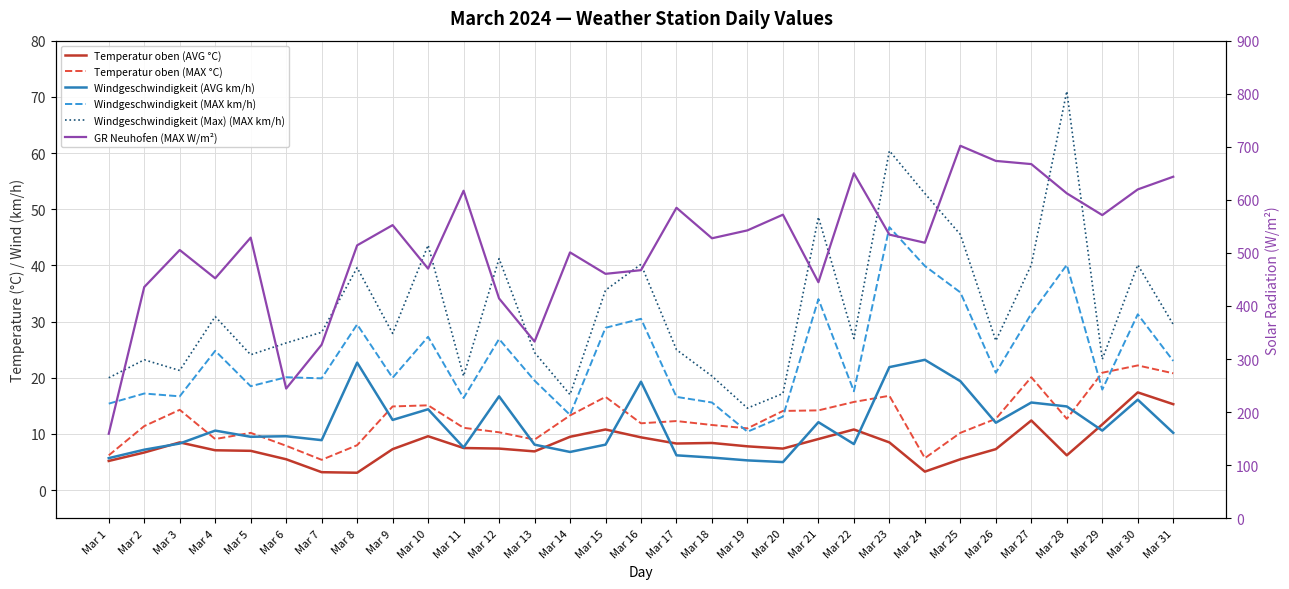

Reading left to right, transcribe all the data shown in this chart.

Temperatur oben (AVG °C): Mar 1=5.2	Mar 2=6.7	Mar 3=8.5	Mar 4=7.1	Mar 5=7.0	Mar 6=5.5	Mar 7=3.2	Mar 8=3.1	Mar 9=7.3	Mar 10=9.6	Mar 11=7.5	Mar 12=7.4	Mar 13=6.9	Mar 14=9.5	Mar 15=10.8	Mar 16=9.4	Mar 17=8.3	Mar 18=8.4	Mar 19=7.8	Mar 20=7.4	Mar 21=9.1	Mar 22=10.8	Mar 23=8.5	Mar 24=3.3	Mar 25=5.5	Mar 26=7.3	Mar 27=12.4	Mar 28=6.2	Mar 29=11.7	Mar 30=17.4	Mar 31=15.3
Temperatur oben (MAX °C): Mar 1=6.2	Mar 2=11.4	Mar 3=14.3	Mar 4=9.1	Mar 5=10.2	Mar 6=7.9	Mar 7=5.4	Mar 8=8.0	Mar 9=14.9	Mar 10=15.1	Mar 11=11.1	Mar 12=10.3	Mar 13=9.0	Mar 14=13.3	Mar 15=16.6	Mar 16=11.9	Mar 17=12.3	Mar 18=11.6	Mar 19=11.0	Mar 20=14.1	Mar 21=14.2	Mar 22=15.7	Mar 23=16.8	Mar 24=5.7	Mar 25=10.2	Mar 26=12.7	Mar 27=20.1	Mar 28=12.7	Mar 29=20.9	Mar 30=22.2	Mar 31=20.8
Windgeschwindigkeit (AVG km/h): Mar 1=5.7	Mar 2=7.2	Mar 3=8.3	Mar 4=10.6	Mar 5=9.5	Mar 6=9.6	Mar 7=8.9	Mar 8=22.7	Mar 9=12.5	Mar 10=14.4	Mar 11=7.6	Mar 12=16.7	Mar 13=8.1	Mar 14=6.8	Mar 15=8.1	Mar 16=19.3	Mar 17=6.2	Mar 18=5.8	Mar 19=5.3	Mar 20=5.0	Mar 21=12.1	Mar 22=8.2	Mar 23=21.9	Mar 24=23.2	Mar 25=19.4	Mar 26=12.0	Mar 27=15.6	Mar 28=14.9	Mar 29=10.6	Mar 30=16.1	Mar 31=10.2
Windgeschwindigkeit (MAX km/h): Mar 1=15.4	Mar 2=17.2	Mar 3=16.7	Mar 4=24.8	Mar 5=18.5	Mar 6=20.1	Mar 7=19.9	Mar 8=29.5	Mar 9=20.0	Mar 10=27.3	Mar 11=16.4	Mar 12=26.9	Mar 13=19.5	Mar 14=13.4	Mar 15=28.9	Mar 16=30.5	Mar 17=16.6	Mar 18=15.6	Mar 19=10.4	Mar 20=13.1	Mar 21=34.0	Mar 22=17.6	Mar 23=46.8	Mar 24=39.9	Mar 25=35.2	Mar 26=20.9	Mar 27=31.4	Mar 28=40.1	Mar 29=17.9	Mar 30=31.3	Mar 31=23.0
Windgeschwindigkeit (Max) (MAX km/h): Mar 1=20.0	Mar 2=23.2	Mar 3=21.3	Mar 4=30.9	Mar 5=24.1	Mar 6=26.2	Mar 7=28.1	Mar 8=39.6	Mar 9=27.9	Mar 10=43.6	Mar 11=20.3	Mar 12=41.2	Mar 13=24.5	Mar 14=17.0	Mar 15=35.6	Mar 16=40.2	Mar 17=25.0	Mar 18=20.3	Mar 19=14.6	Mar 20=17.2	Mar 21=48.6	Mar 22=27.0	Mar 23=60.4	Mar 24=52.8	Mar 25=45.5	Mar 26=26.6	Mar 27=40.1	Mar 28=71.0	Mar 29=23.3	Mar 30=40.1	Mar 31=29.5
GR Neuhofen (MAX W/m²): Mar 1=159.2	Mar 2=435.7	Mar 3=505.5	Mar 4=452.2	Mar 5=528.8	Mar 6=244.4	Mar 7=327.1	Mar 8=514.3	Mar 9=552.4	Mar 10=470.4	Mar 11=617.2	Mar 12=414.2	Mar 13=333.0	Mar 14=501.0	Mar 15=460.6	Mar 16=467.5	Mar 17=585.1	Mar 18=527.6	Mar 19=542.5	Mar 20=572.1	Mar 21=444.8	Mar 22=650.1	Mar 23=534.5	Mar 24=519.2	Mar 25=701.9	Mar 26=673.4	Mar 27=667.4	Mar 28=612.3	Mar 29=571.3	Mar 30=619.7	Mar 31=643.6